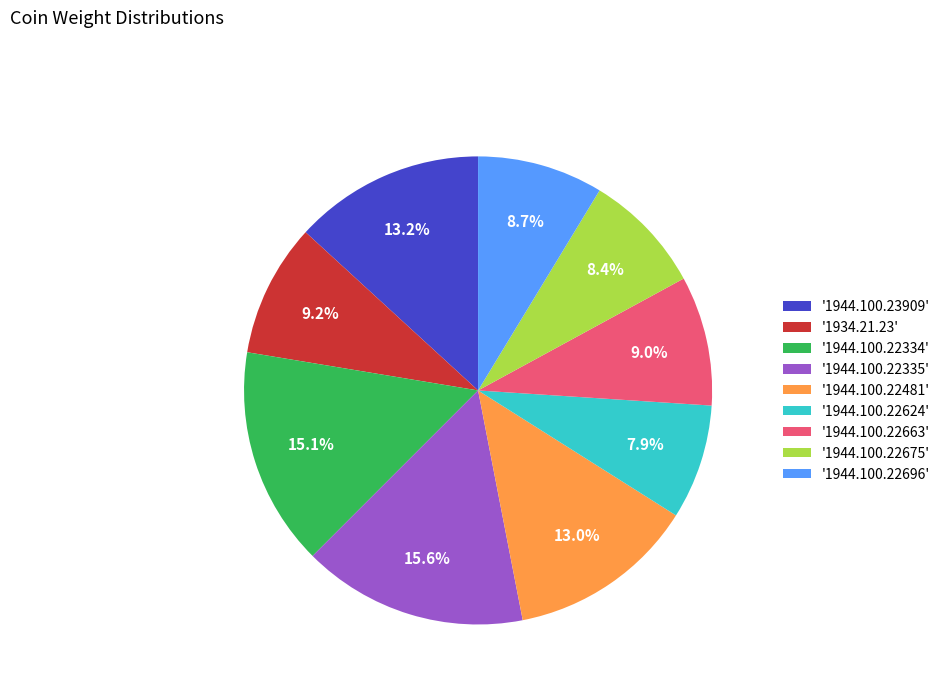

What percentage is NOT represented by '1944.100.23909'?

86.8%